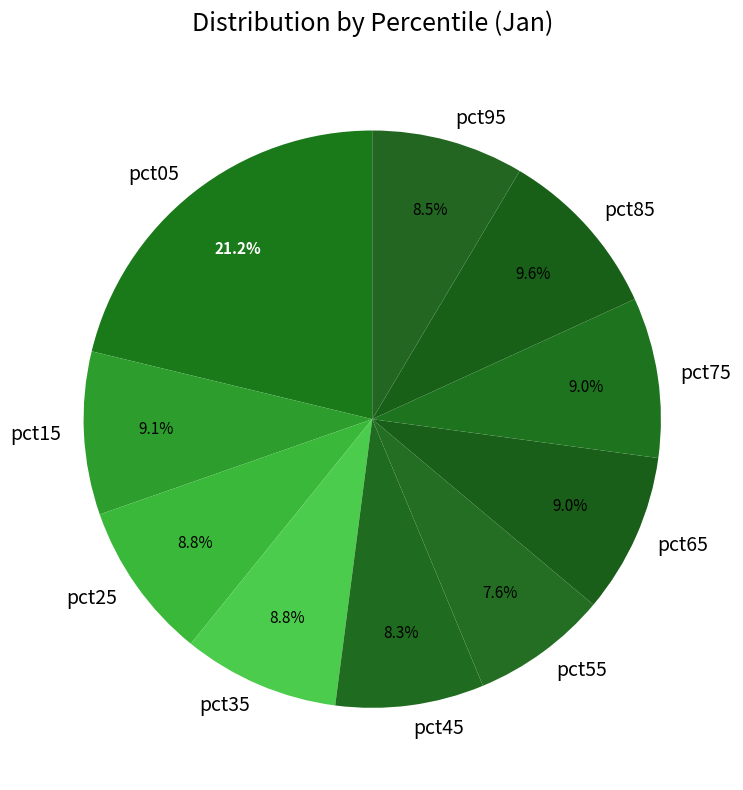

Which has a higher value, pct55 or pct05?

pct05